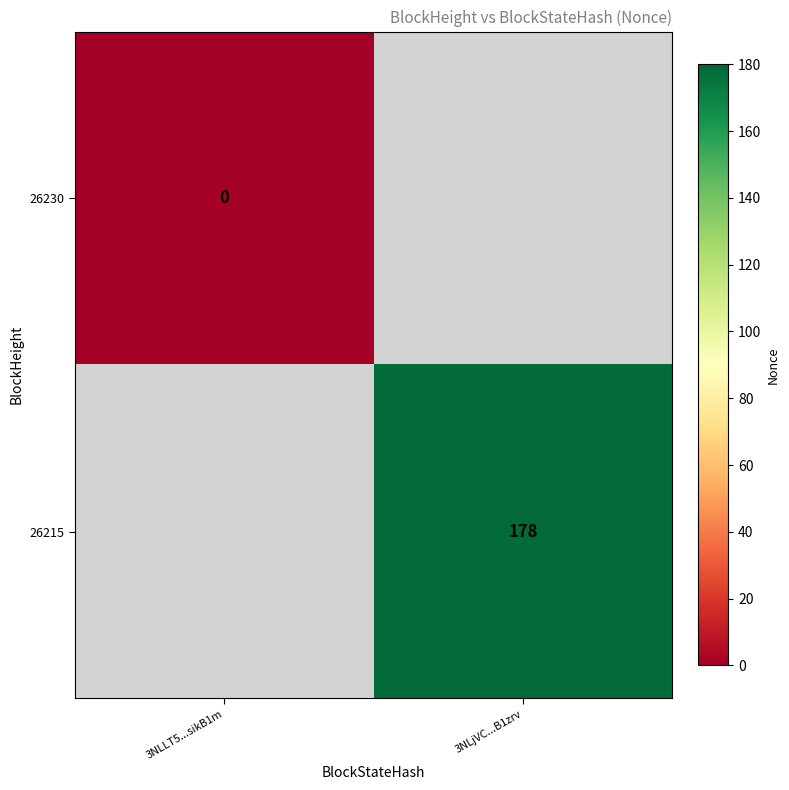

Which label corresponds to the smallest value in the chart?

3NLjVC...B1zrv